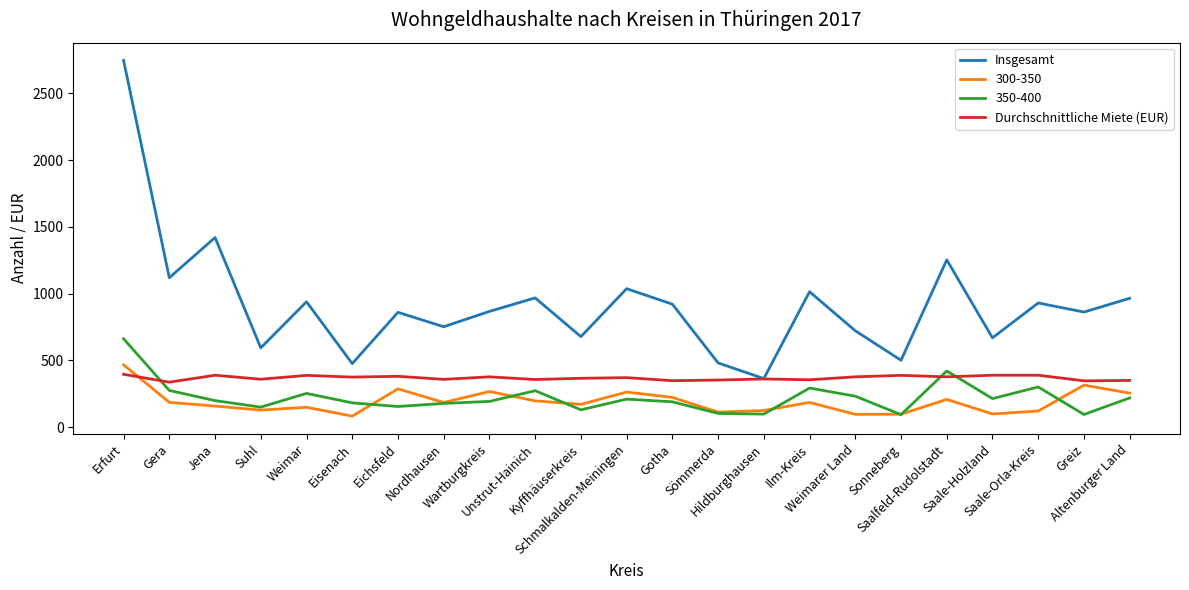

What is the maximum value shown in the chart?

2746